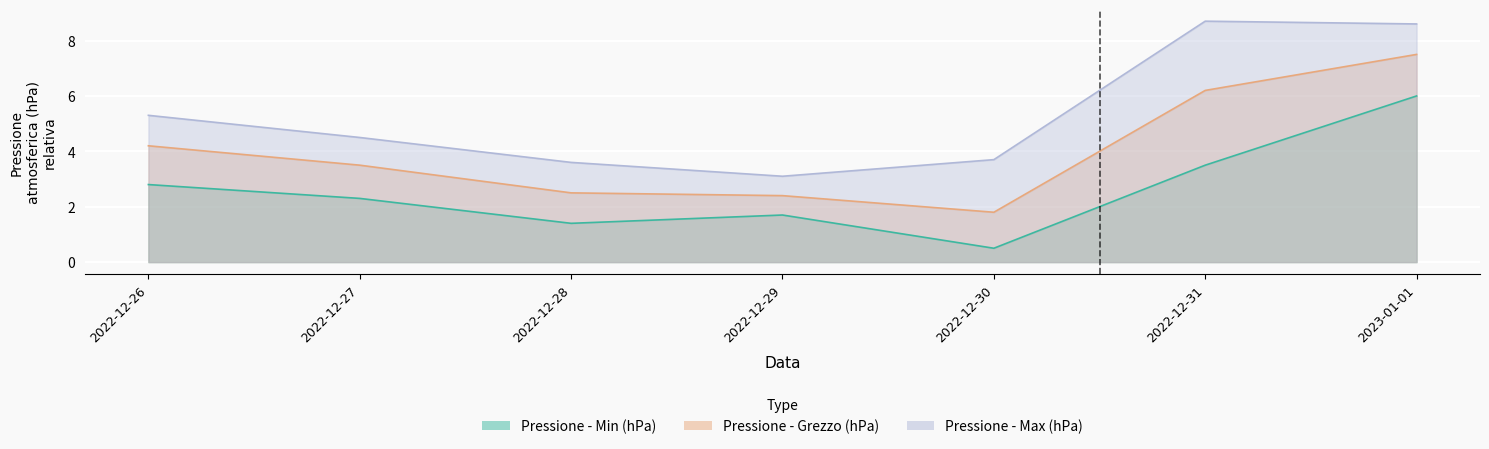

At which label does Pressione atmosferica - Max (hPa) first exceed 4?

2022-12-26